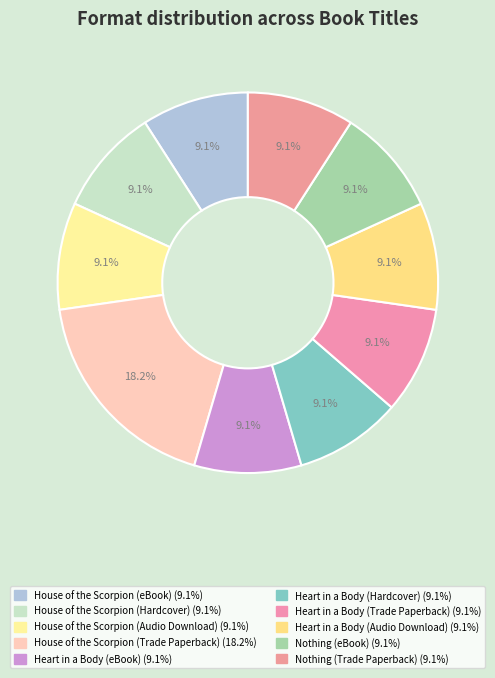

Count the number of slices in the pie.

10